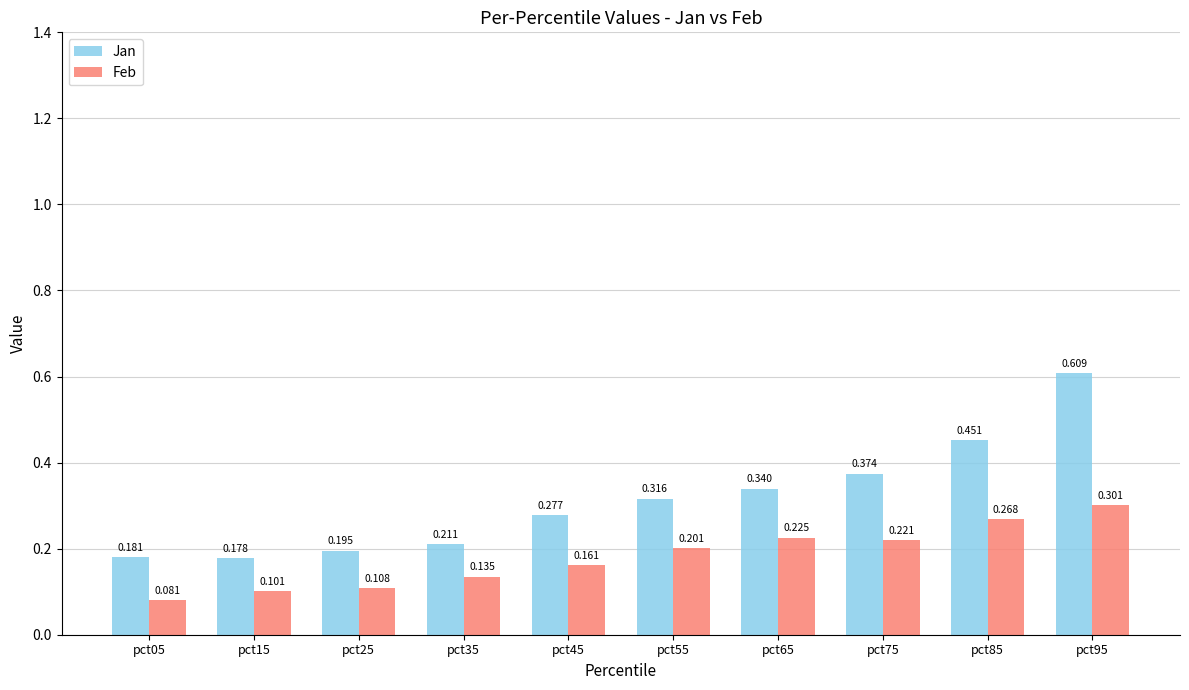

Rank the series by their average value, from lowest to highest.

Feb, Jan